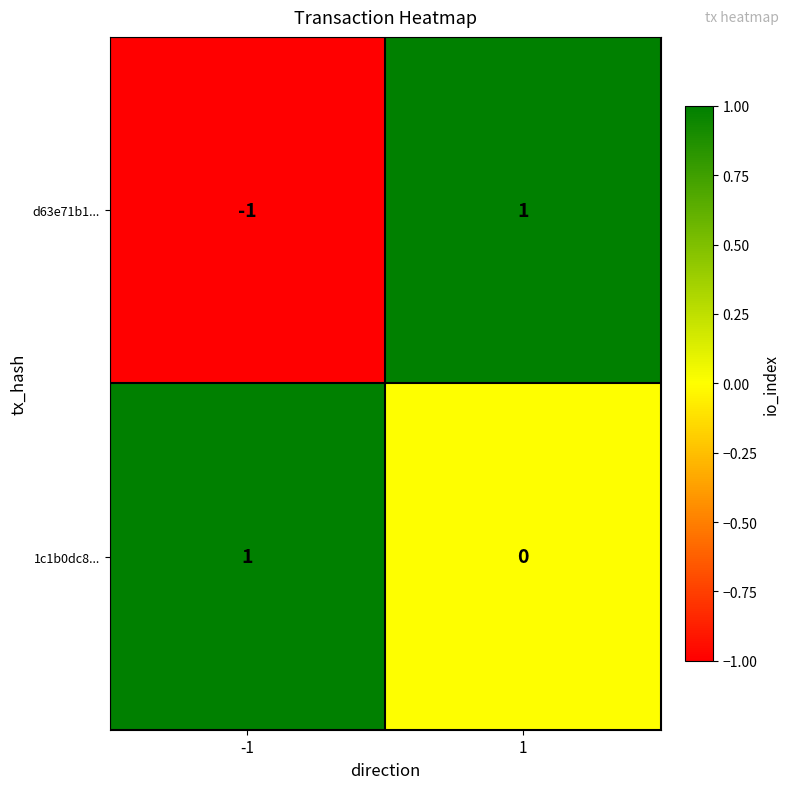

The value of 1c1b0dc8... at -1 is 1. True or false?

True